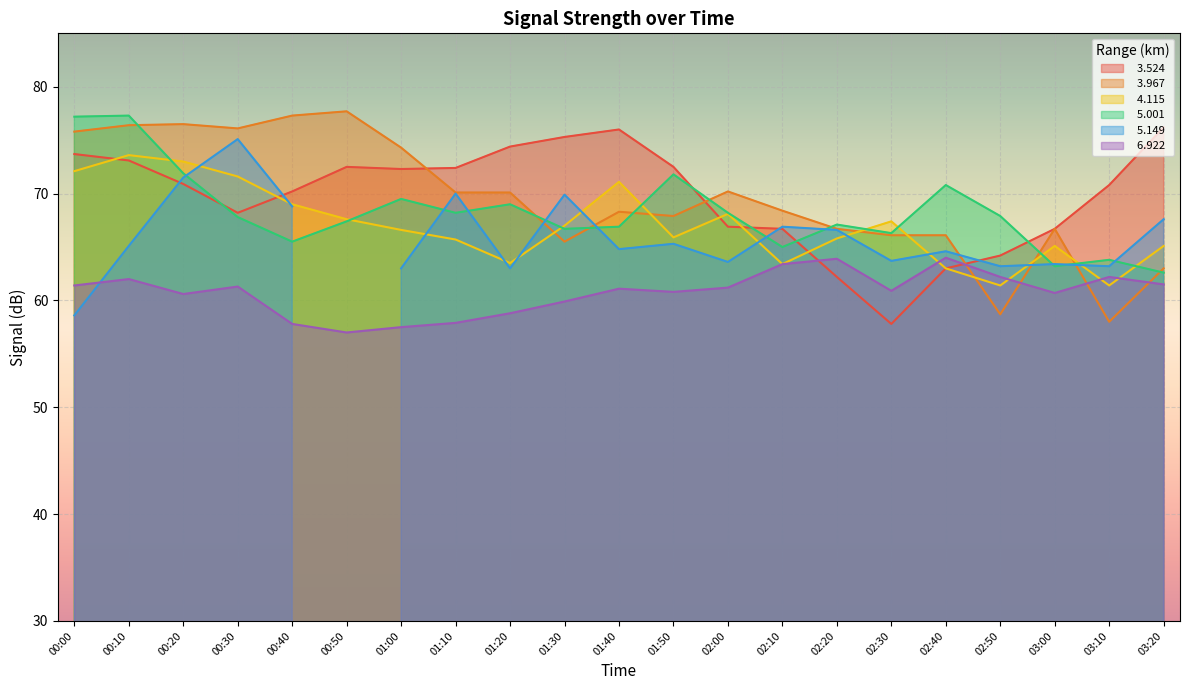

What is the difference between the maximum and second lowest values in the   5.001 series?

14.1